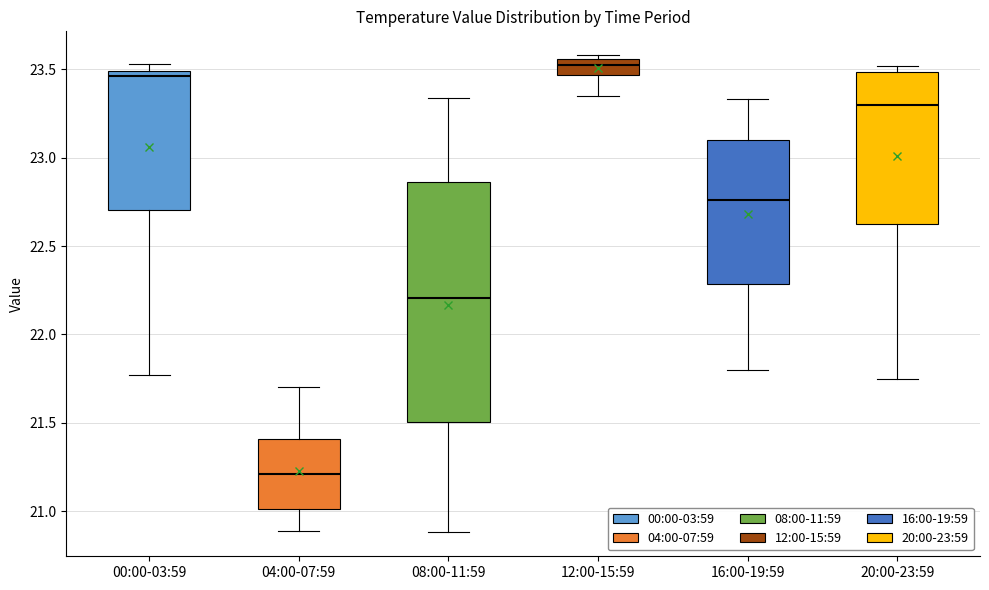

Which box's median line is the highest?

12:00-15:59